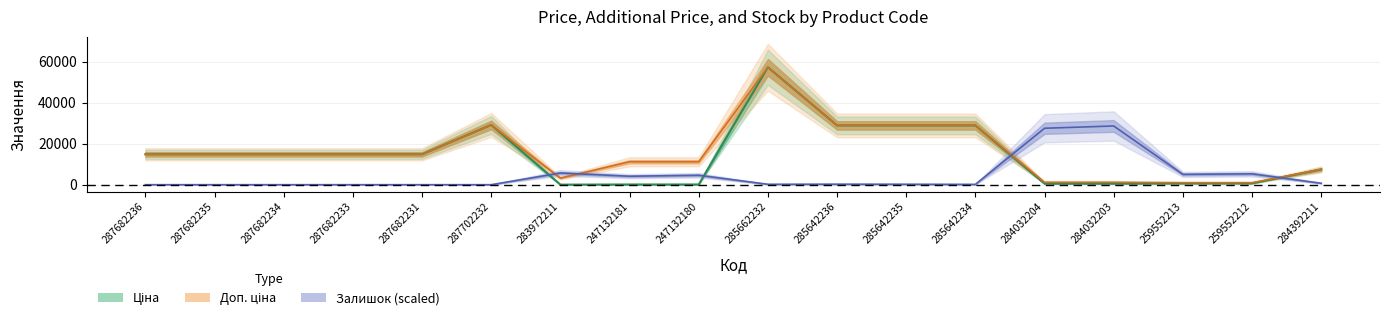

Which series has the largest range (max minus min)?

Ціна